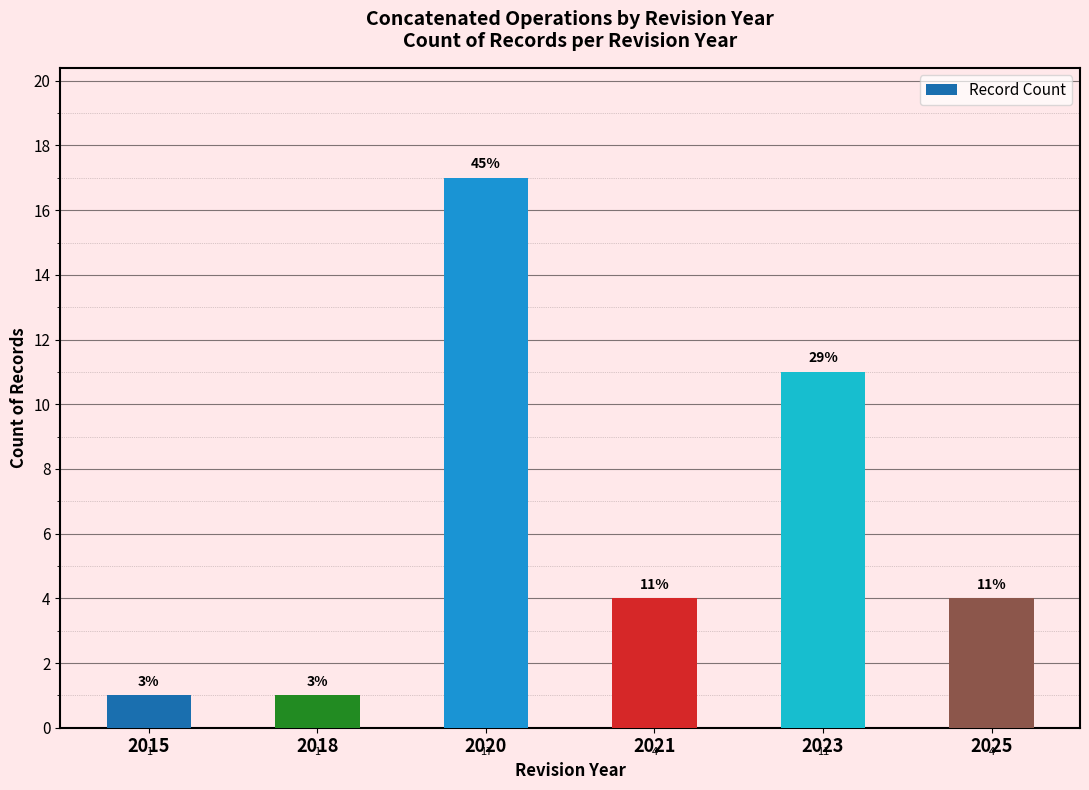

What is the average value?

6